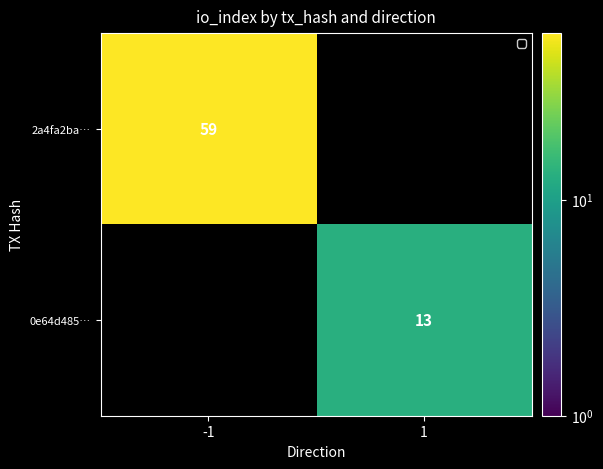

The 0e64d485… series shows 13 at 1. True or false?

True